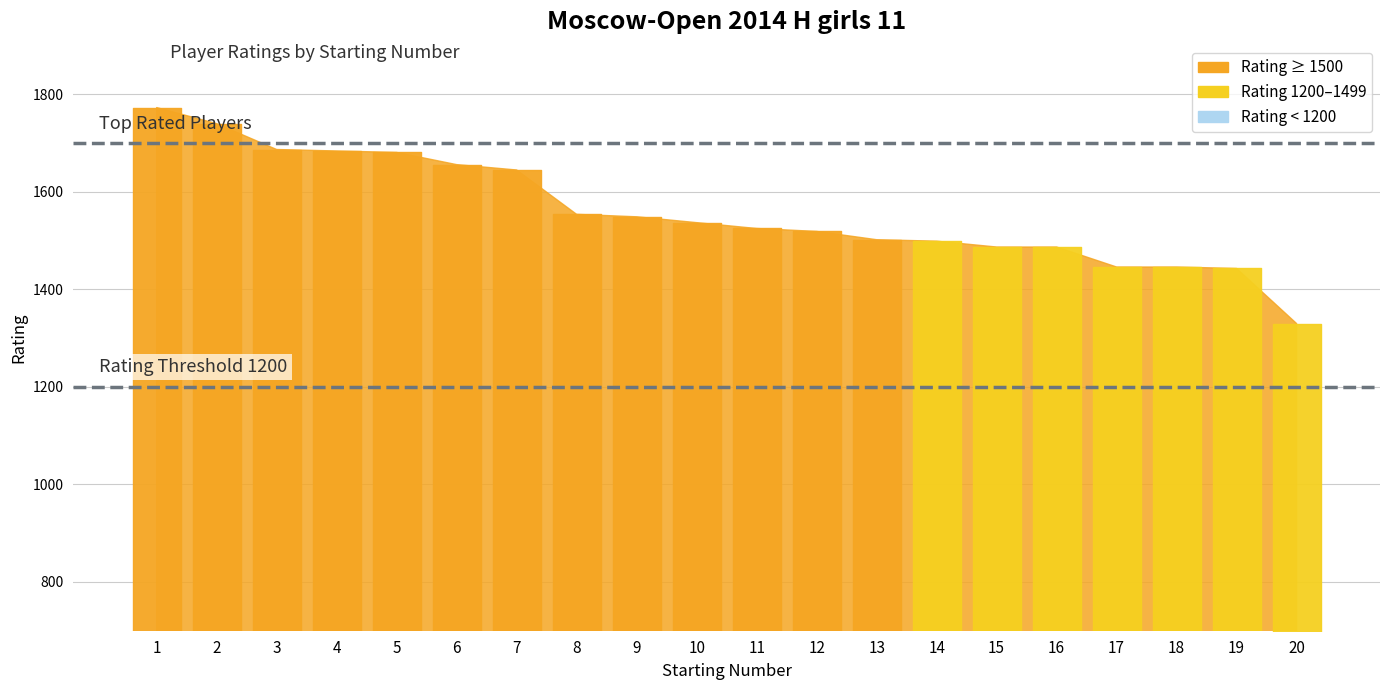

Reading right to left, transcribe all the data shown in this chart.

1330	1443	1446	1446	1487	1487	1499	1502	1519	1525	1537	1549	1554	1645	1656	1681	1684	1687	1740	1773